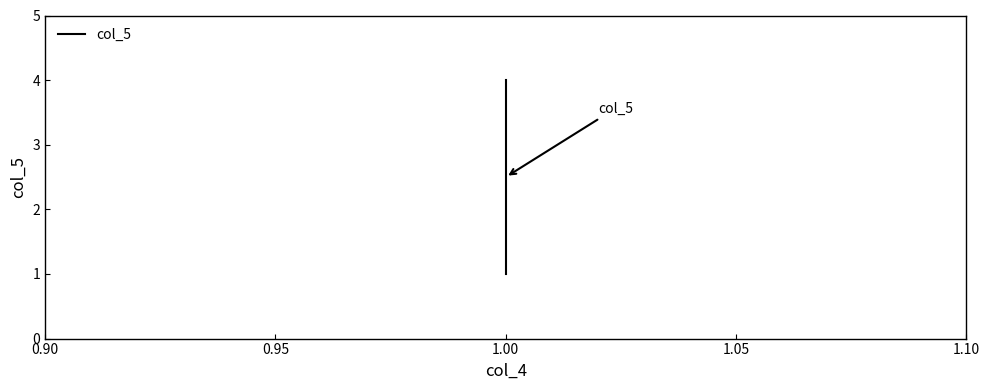

Is this an area chart (filled region under the line)?

No